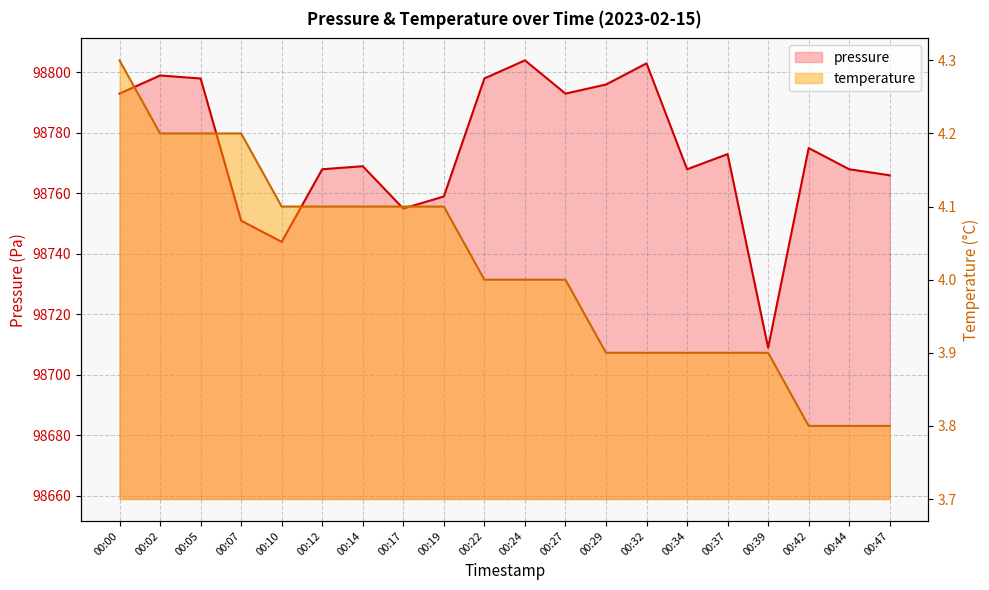

Where does the pressure series first go above 98773?

00:00